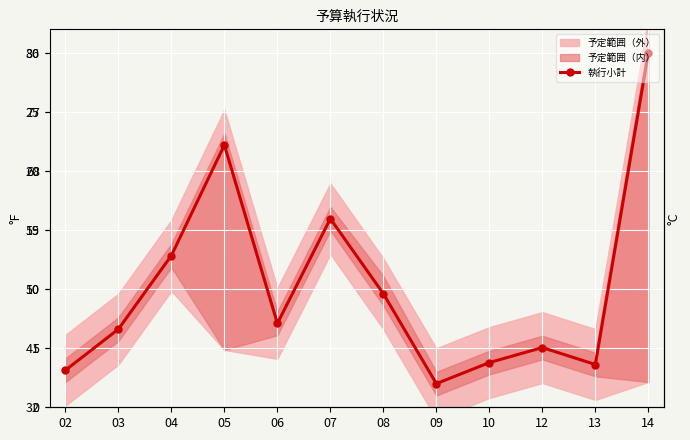

Which category has the lowest value across all series?

09